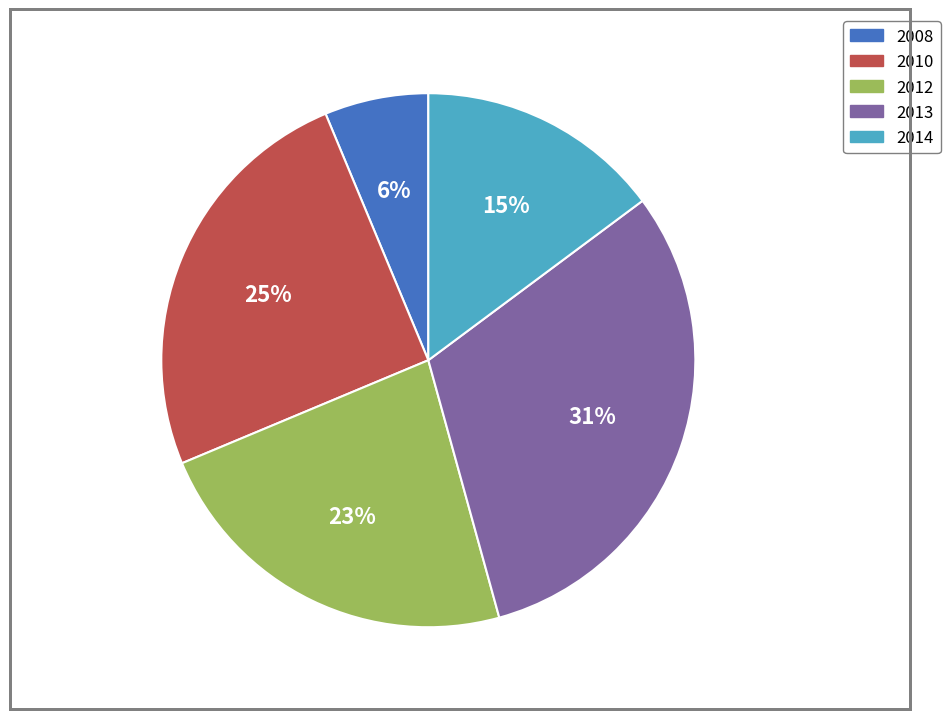

Which slice is the smallest?

2008